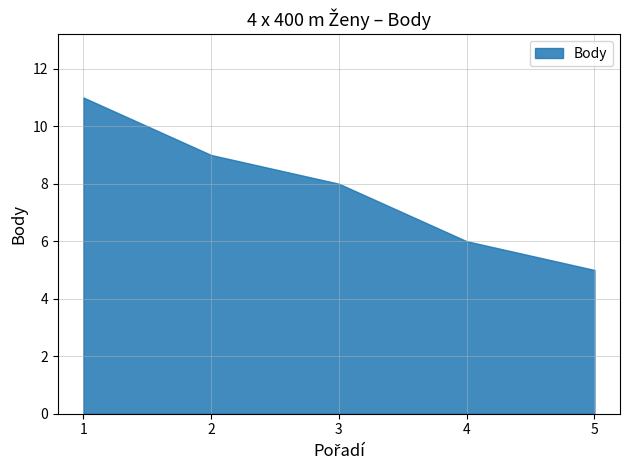

What is the approximate value at 1?

11